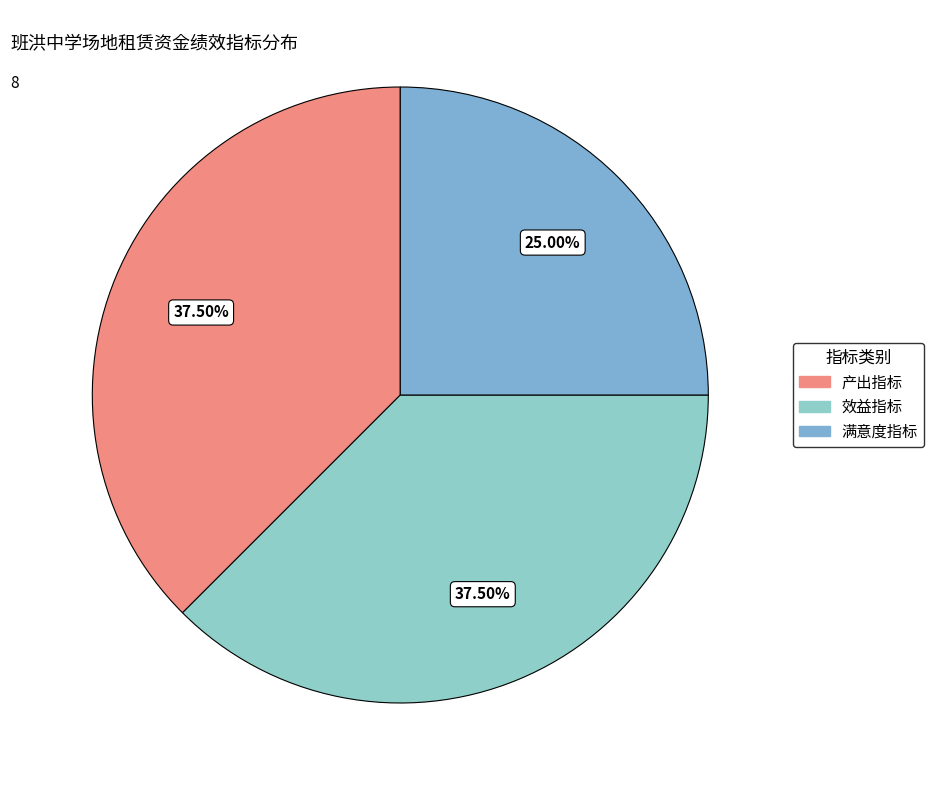

Is there any slice that represents more than half of the pie?

No